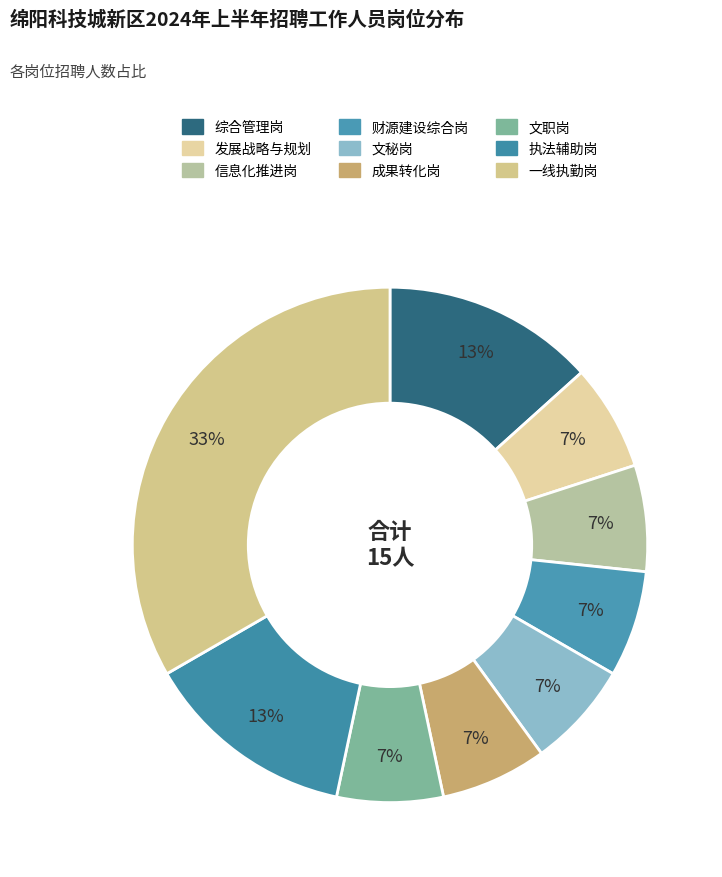

To the nearest percent, what is the difference between the largest and smallest slice percentages?

27%